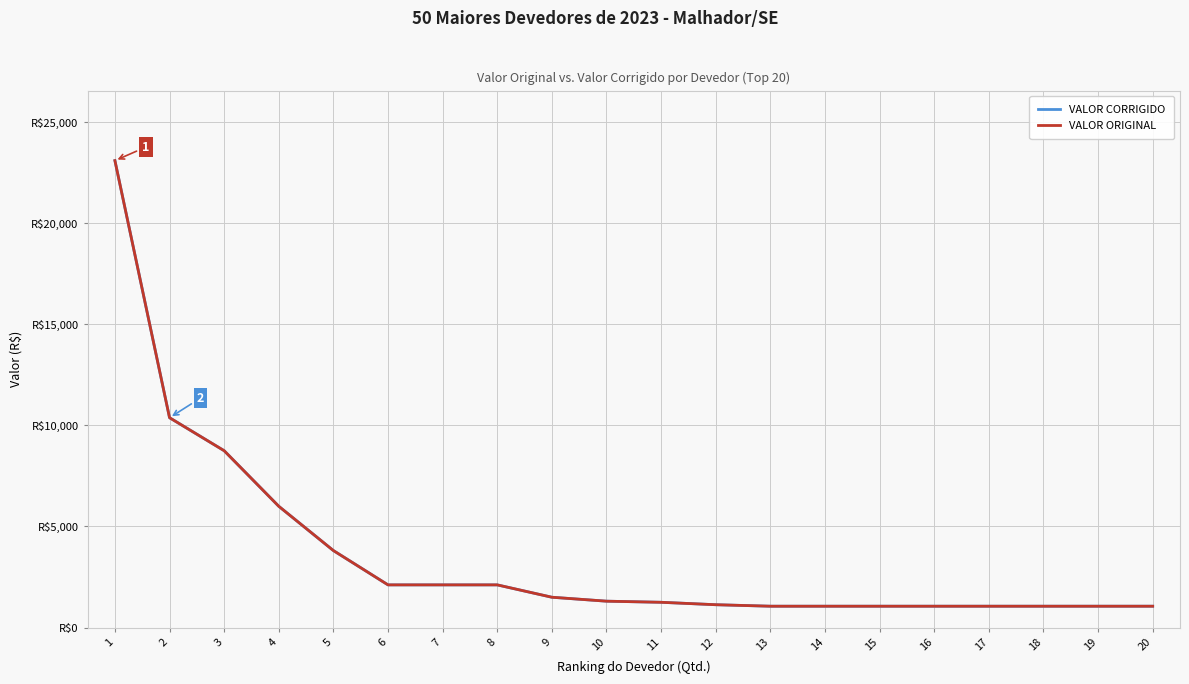

The VALOR ORIGINAL series shows 10382.7 at 2. True or false?

True